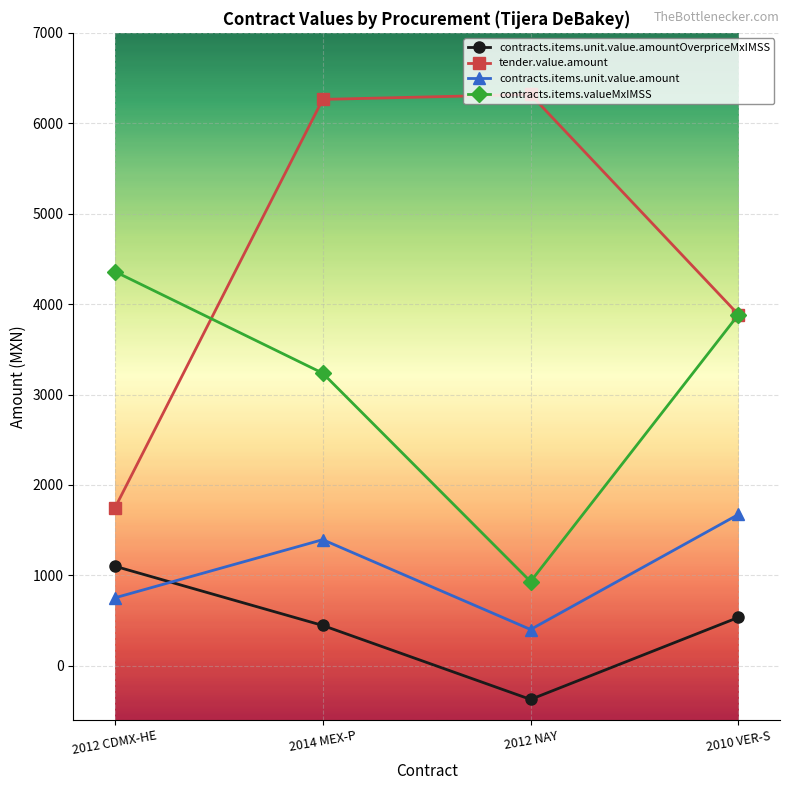

What are all the series names shown in the legend?

contracts.items.unit.value.amountOverpriceMxIMSS, tender.value.amount, contracts.items.unit.value.amount, contracts.items.valueMxIMSS